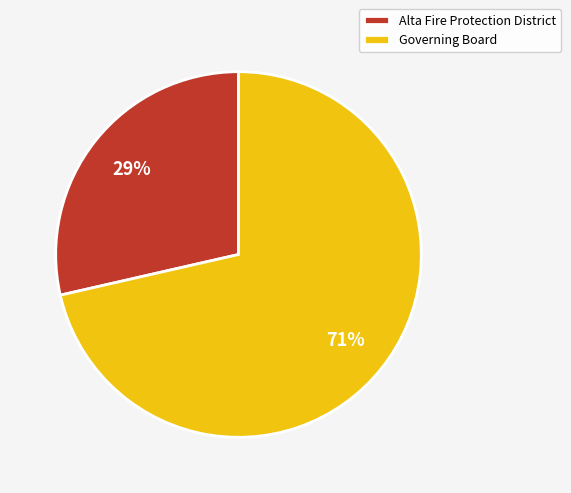

Rank the categories by value from highest to lowest.

Governing Board, Alta Fire Protection District